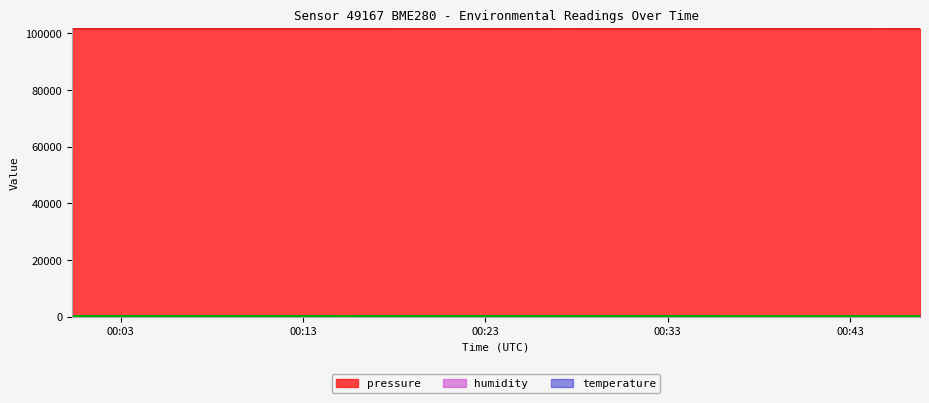

What is the maximum value shown in the chart?

101558.5